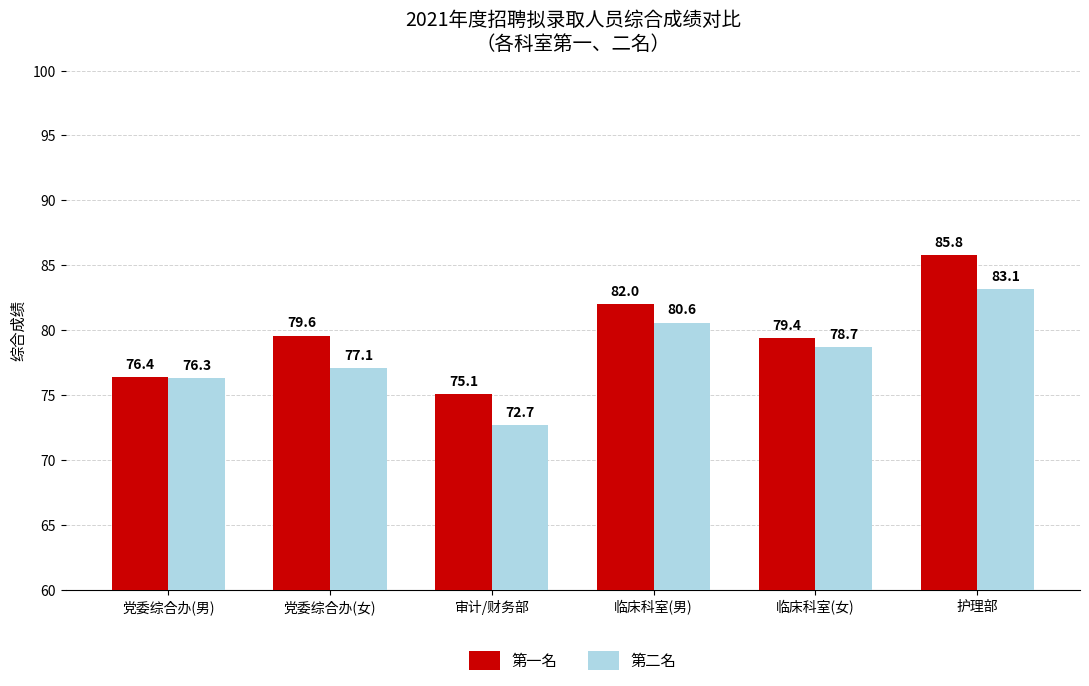

How many bars are there in each group?

2